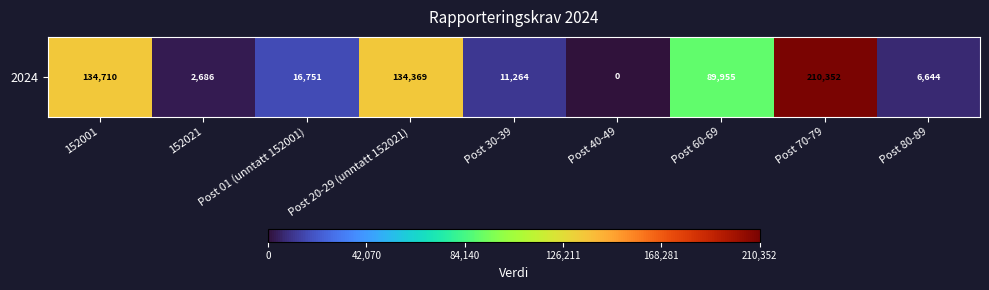

What is the difference between the values at Post 60-69 and 152021?

87269